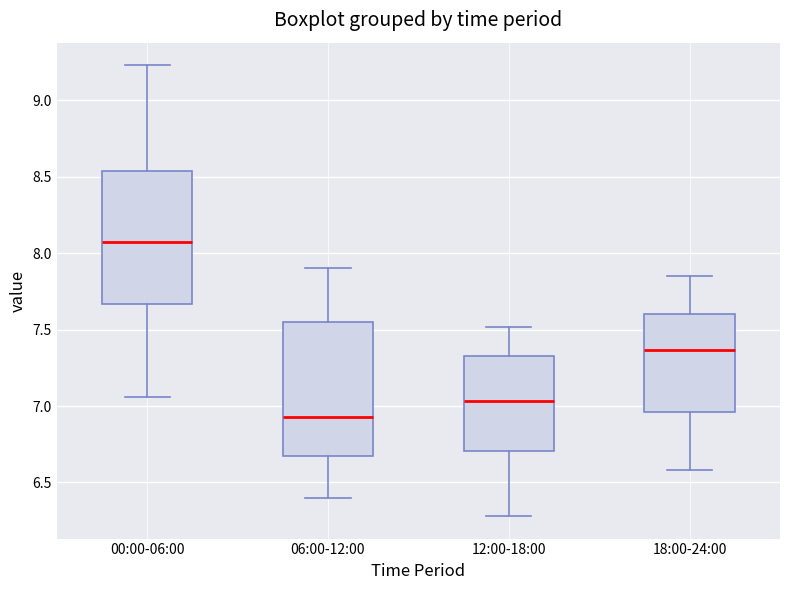

Where does the median line of the box for 06:00-12:00 sit on the y-axis? The values are not printed on the chart, so give them approximately, as read against the axis.

6.95